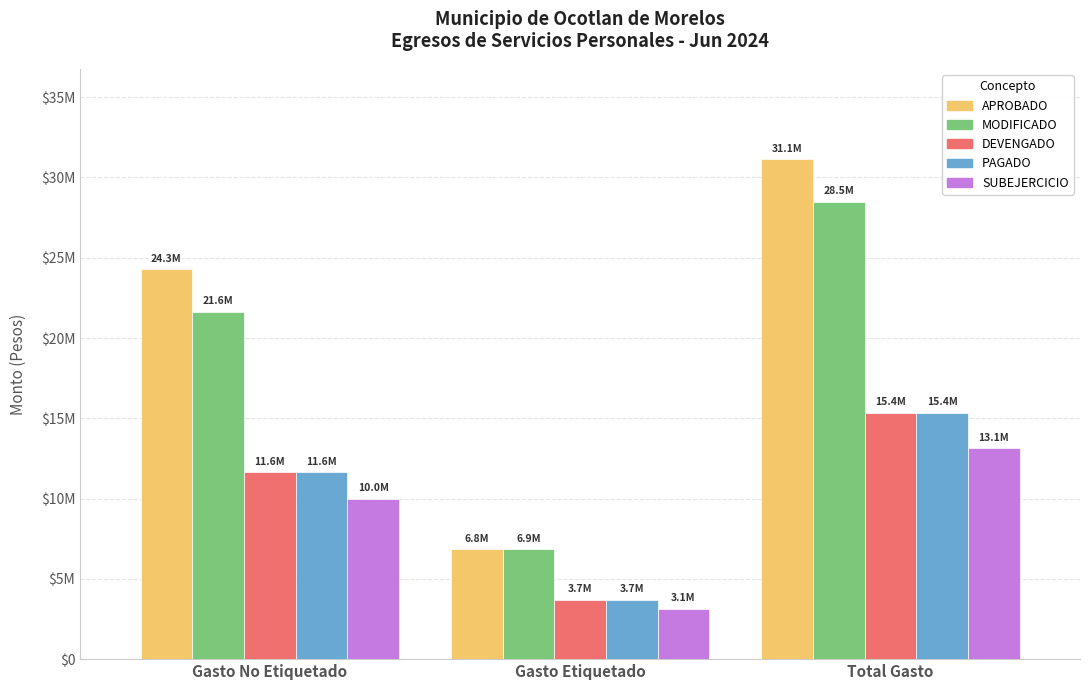

At which category does the chart reach its minimum across all series?

Gasto Etiquetado